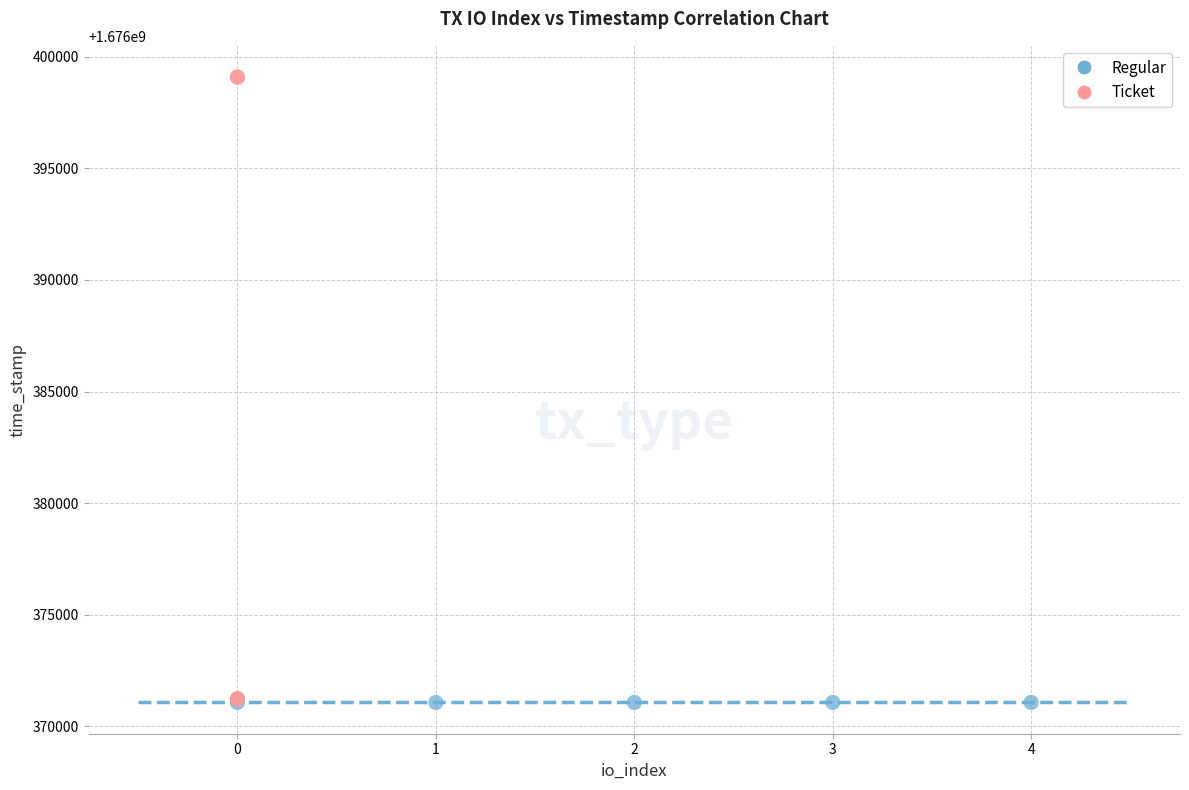

What are all the series names shown in the legend?

Regular, Ticket